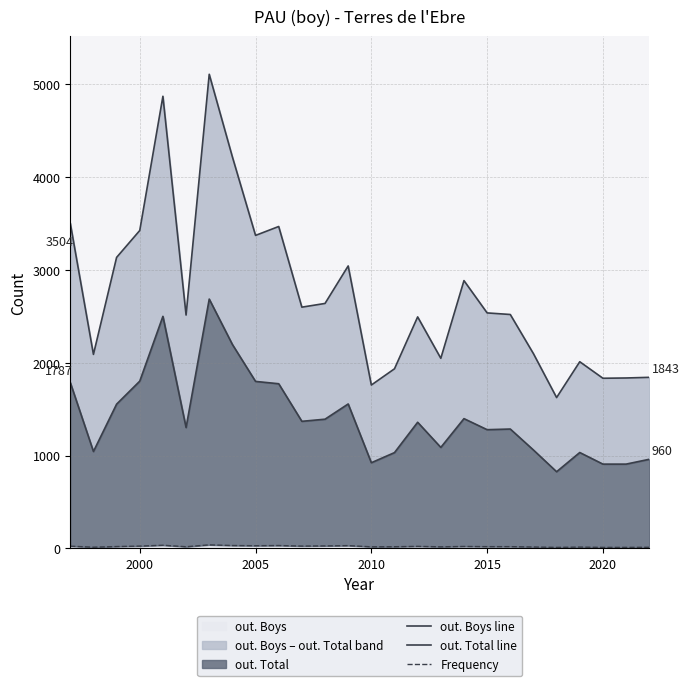

What is the value of the out. Boys line point at the 25th from the left?

1836